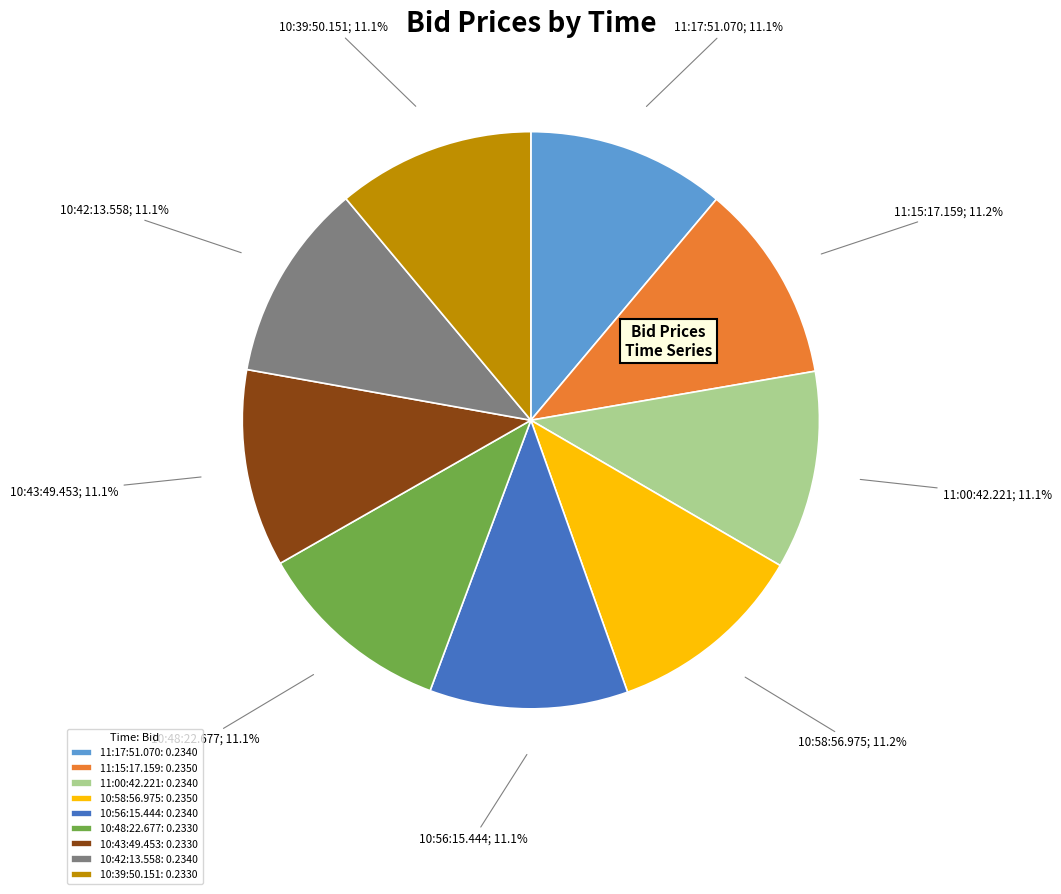

What is the total percentage of 11:15:17.159: 0.2350 and 11:17:51.070: 0.2340?

22.3%